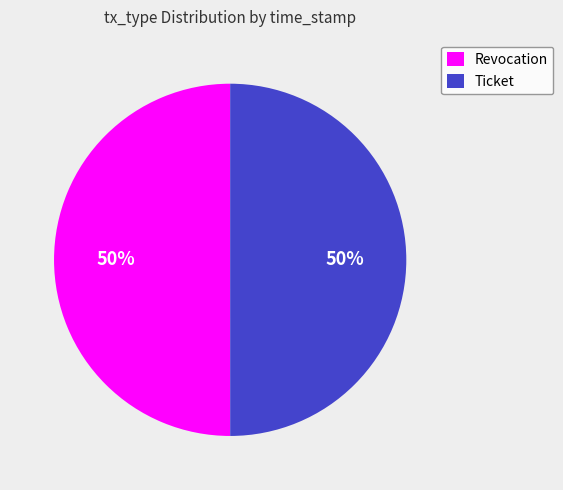

To the nearest percent, what portion does Ticket represent?

50%